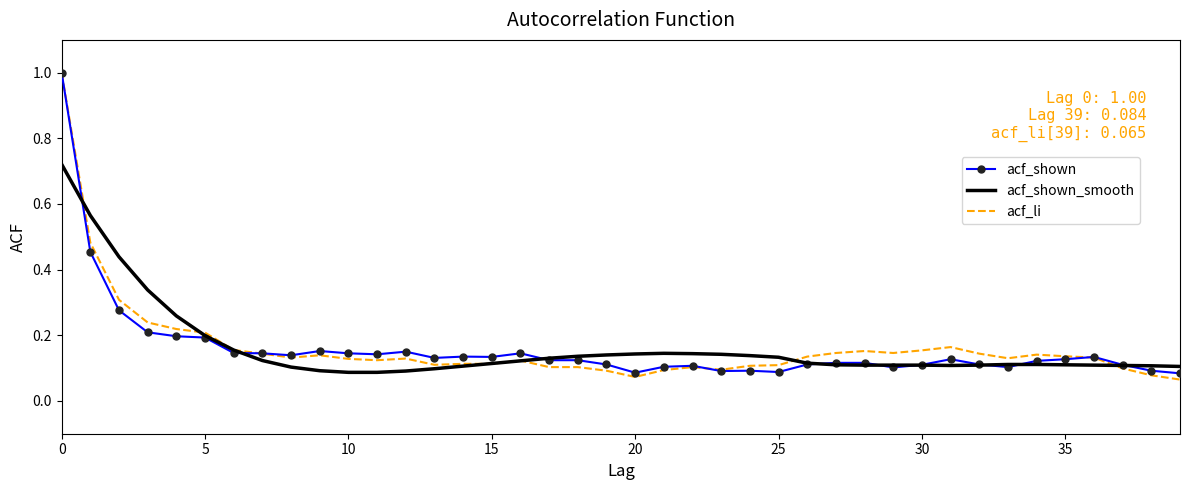

What is the greatest value displayed?

1.0